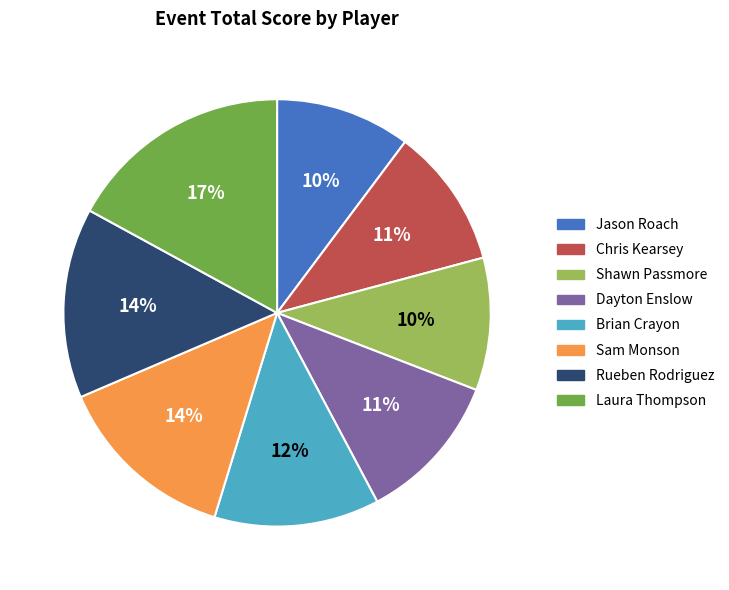

To the nearest percent, what percentage of the pie is Jason Roach?

10%